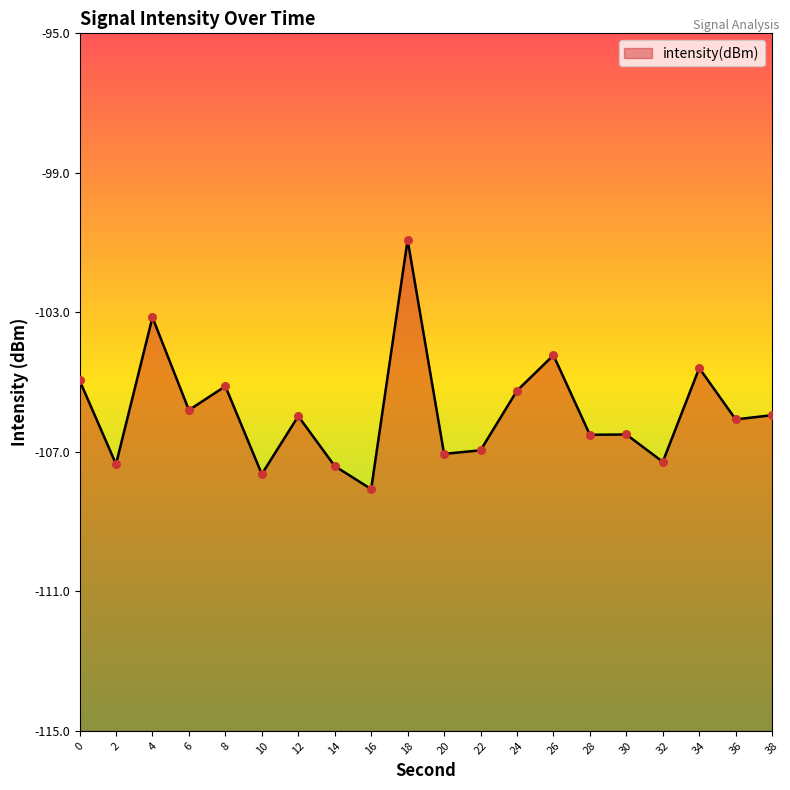

Which has a higher value, 4 or 26?

4